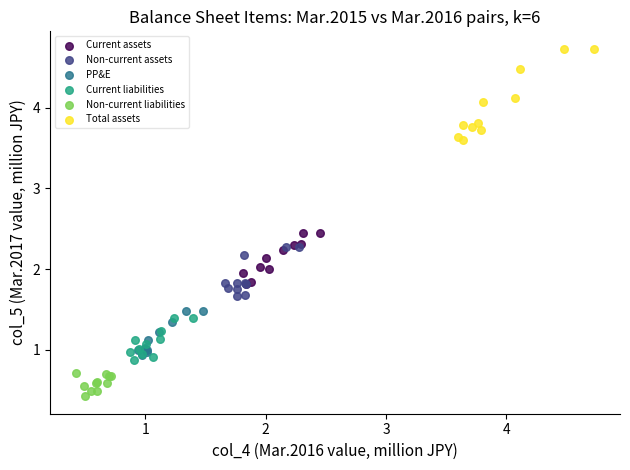

Which series contains the lowest Y value?

Non-current liabilities